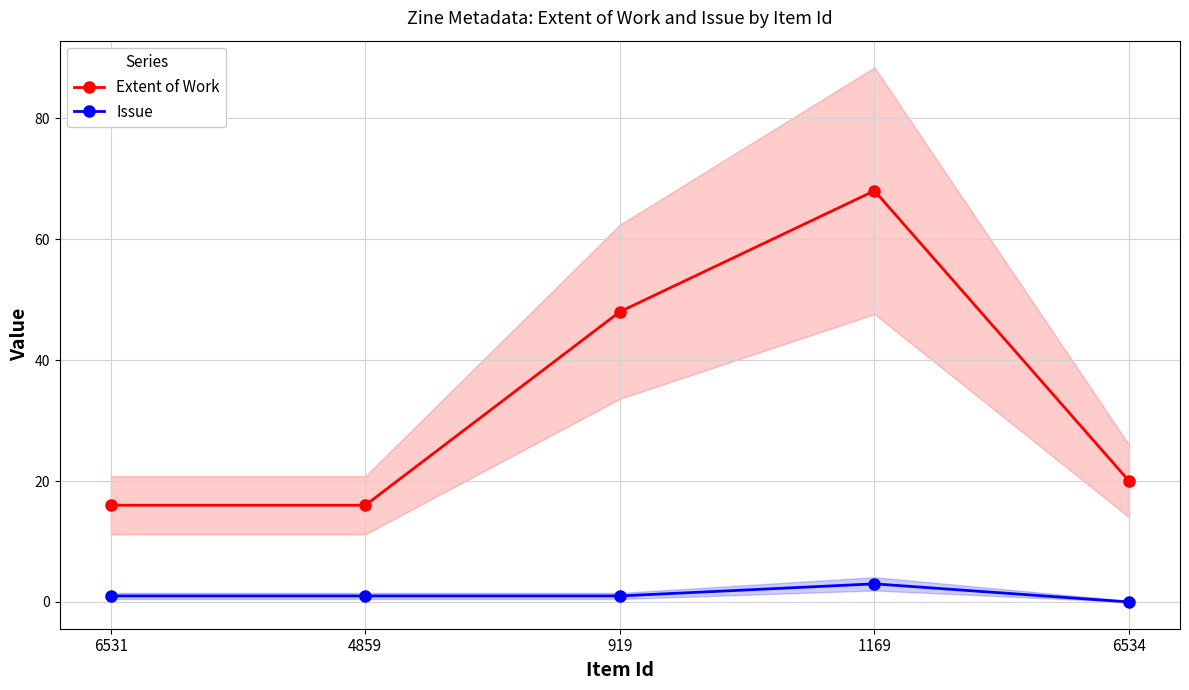

Which series has the widest spread of values?

Extent of Work